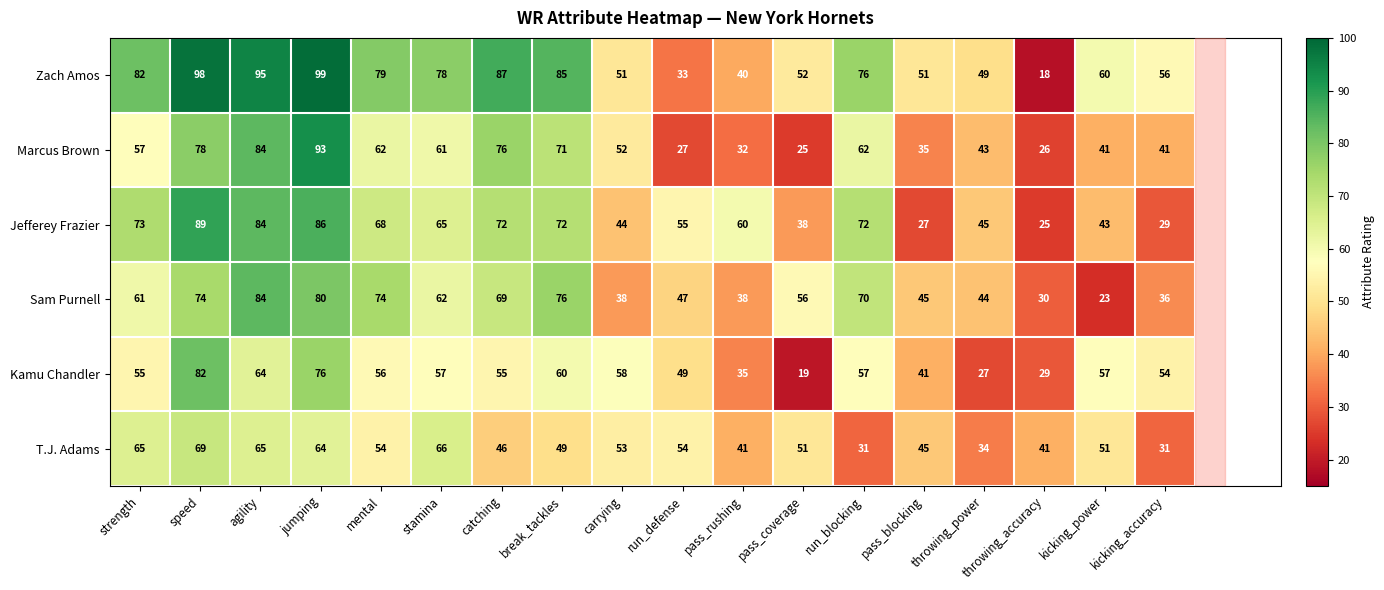

What is the total value across all series at run_blocking?

368